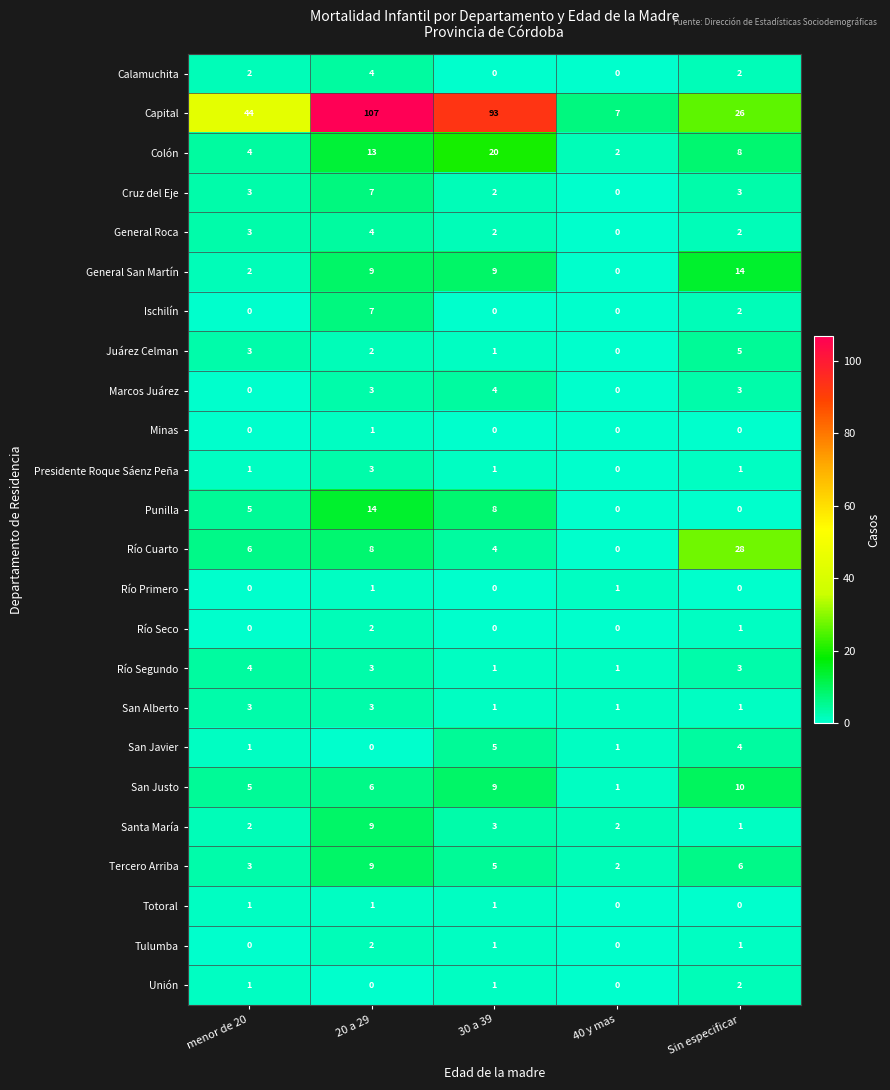

What is the difference between the maximum and minimum values in the Presidente Roque Sáenz Peña series?

3